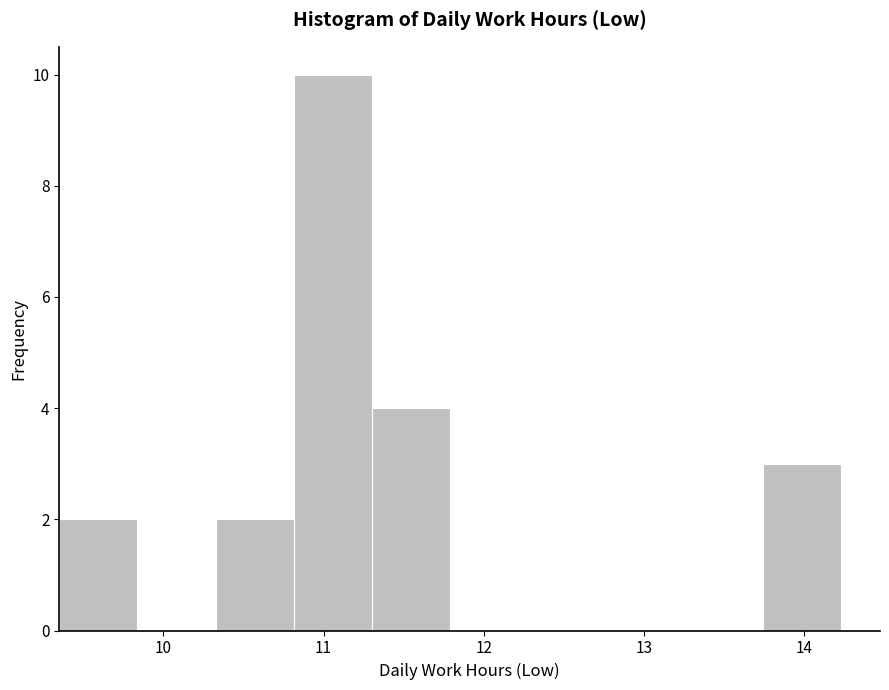

Over which range of the x-axis is the bar tallest?

10.8 to 11.3